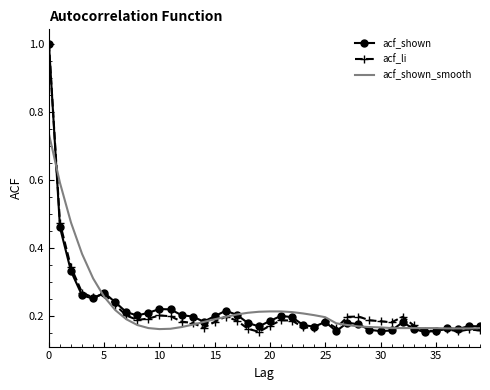

What is the greatest value displayed?

1.0